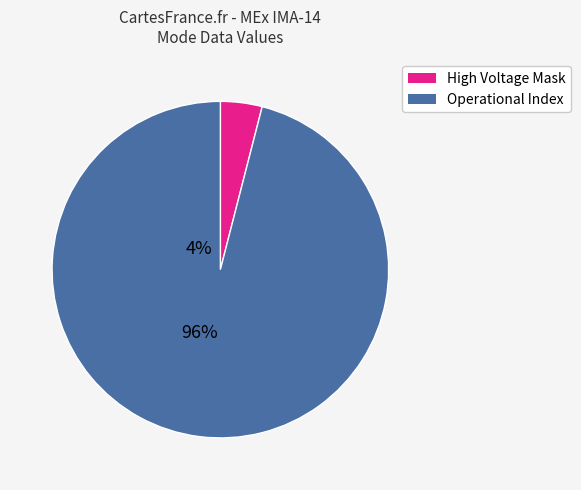

Is there any slice that represents more than half of the pie?

Yes